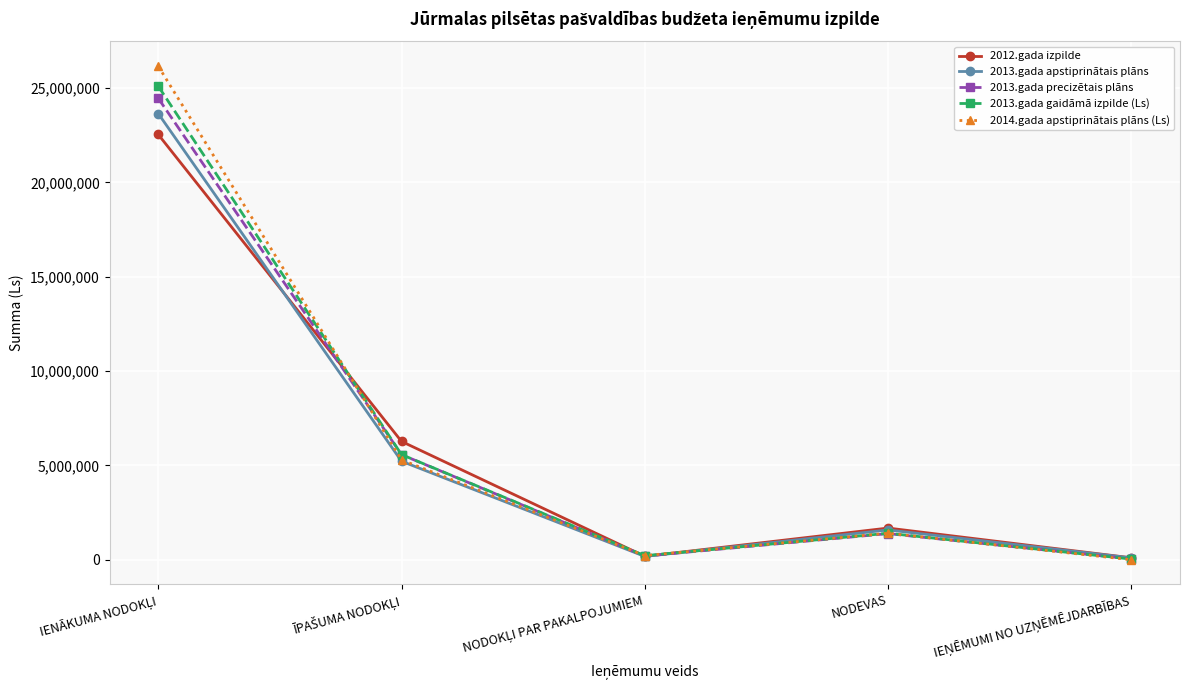

At which category does 2012.gada izpilde reach its first local peak?

NODEVAS